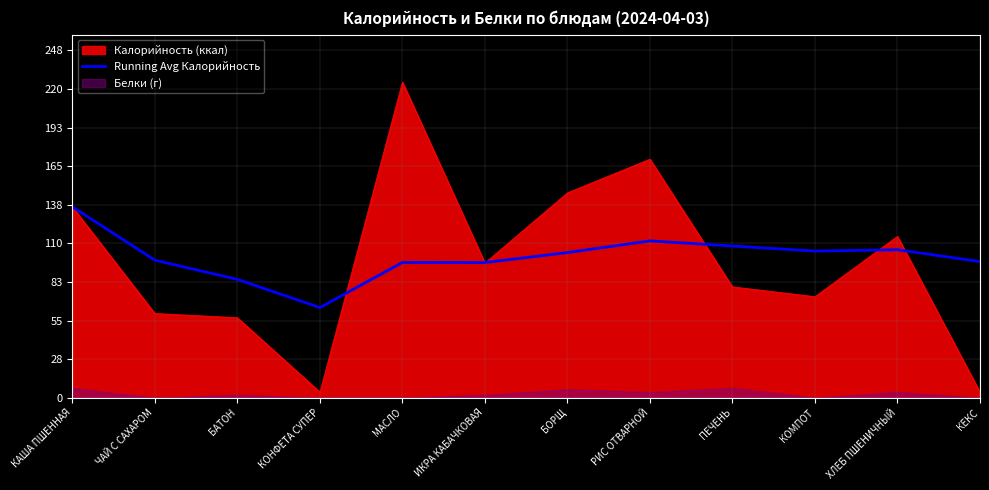

True or false: Running Avg Калорийность has a value of 64.2 at КОНФЕТА СУПЕР.

True